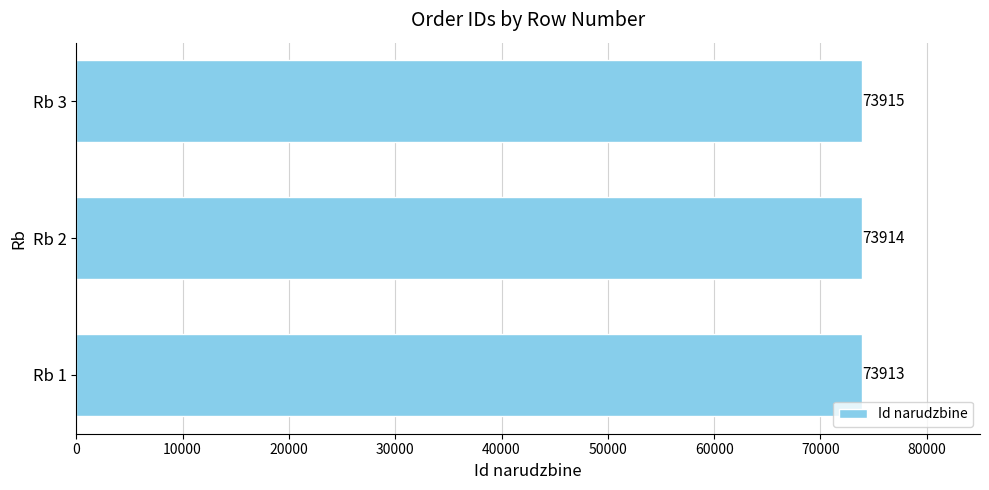

Does the chart contain any negative values?

No